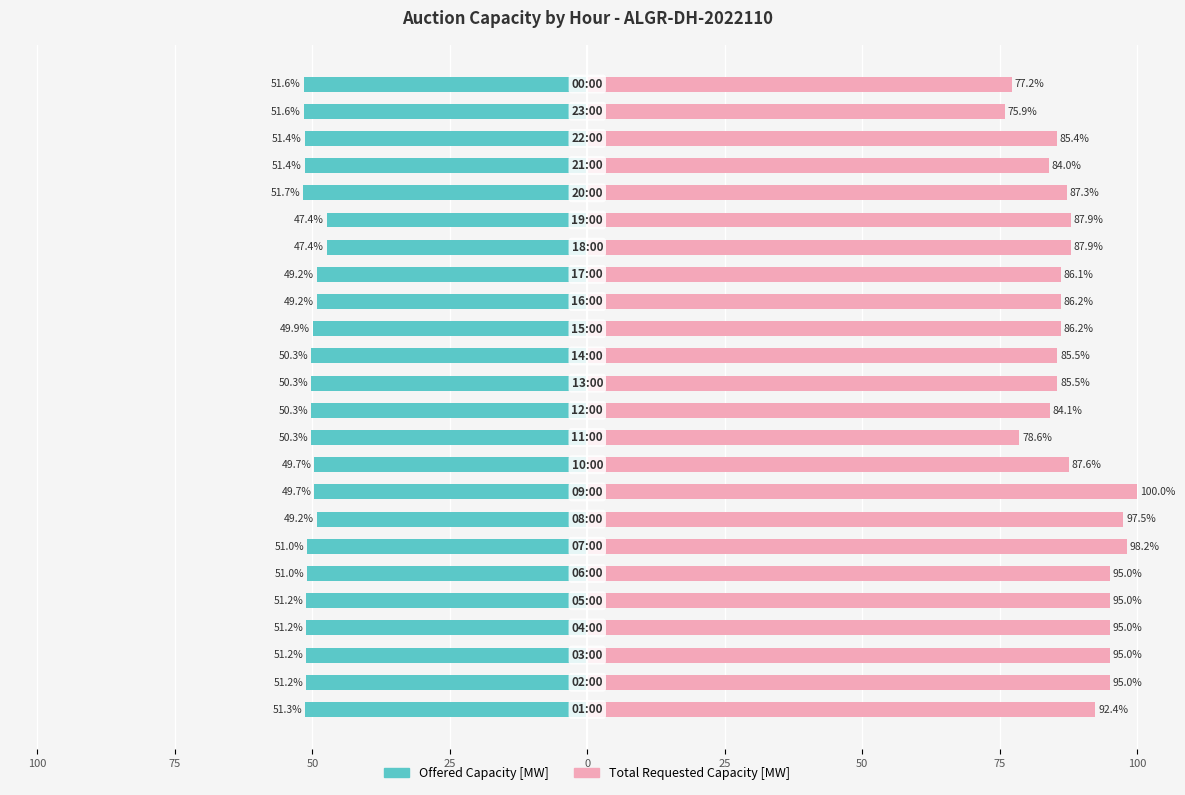

Reading left to right, transcribe all the data shown in this chart.

Offered Capacity [MW]: -51.3	-51.2	-51.2	-51.2	-51.2	-51.0	-51.0	-49.2	-49.7	-49.7	-50.3	-50.3	-50.3	-50.3	-49.9	-49.2	-49.2	-47.4	-47.4	-51.7	-51.4	-51.4	-51.6	-51.6
Total Requested Capacity [MW]: 92.4	95.0	95.0	95.0	95.0	95.0	98.2	97.5	100.0	87.6	78.6	84.1	85.5	85.5	86.2	86.2	86.1	87.9	87.9	87.3	84.0	85.4	75.9	77.2